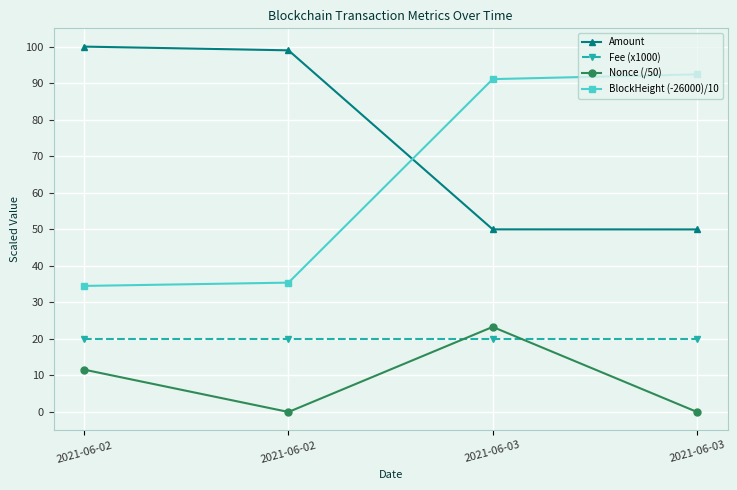

What is the value of the Amount point at the 3rd from the left?

50.0